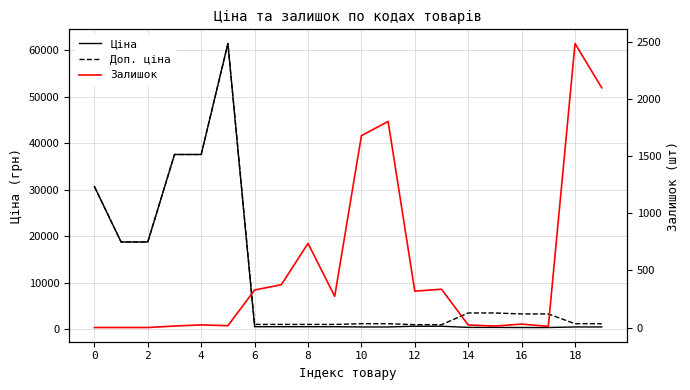

Which series has the largest total across all categories?

Доп. ціна